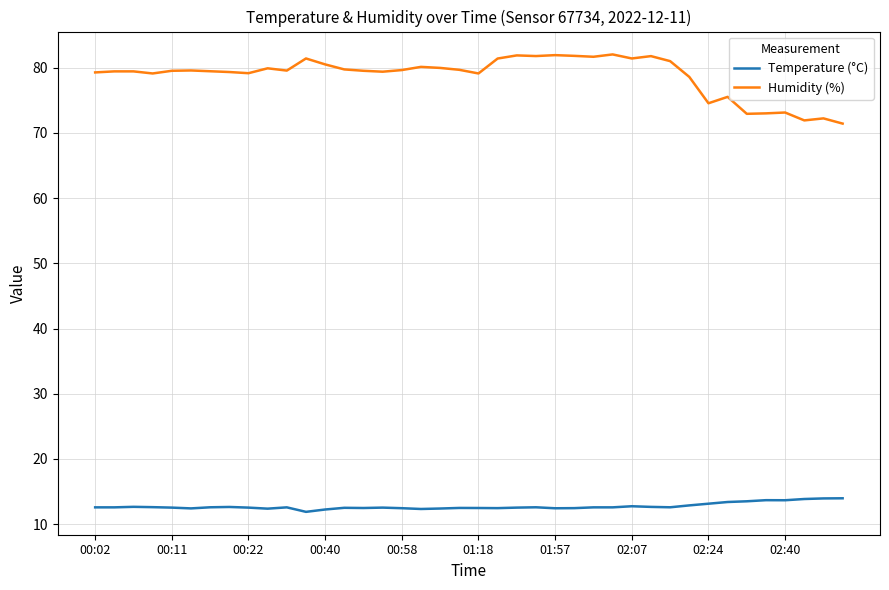

What is the minimum value shown in the chart?

11.9